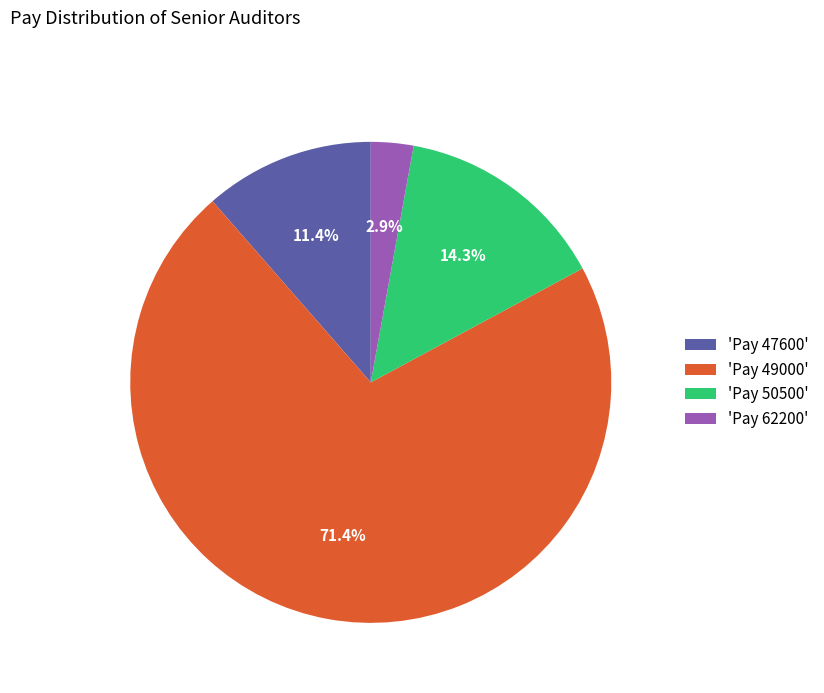

Count the number of slices in the pie.

4